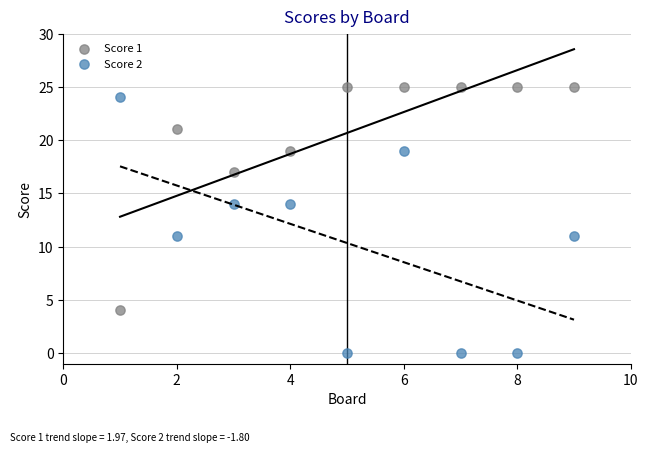

Which series has the widest spread of Y values?

Score 2